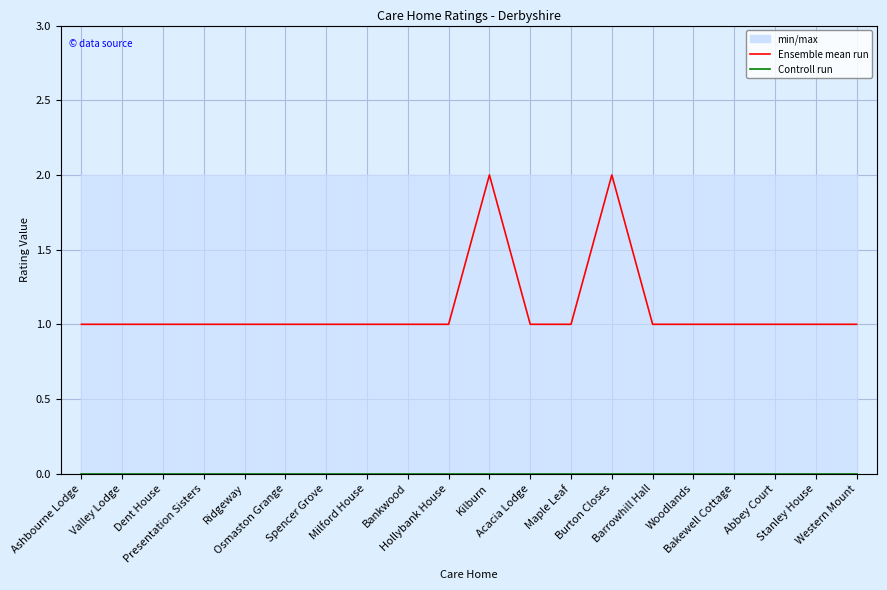

What is the difference between the Ensemble mean run values at Kilburn and Hollybank House?

1